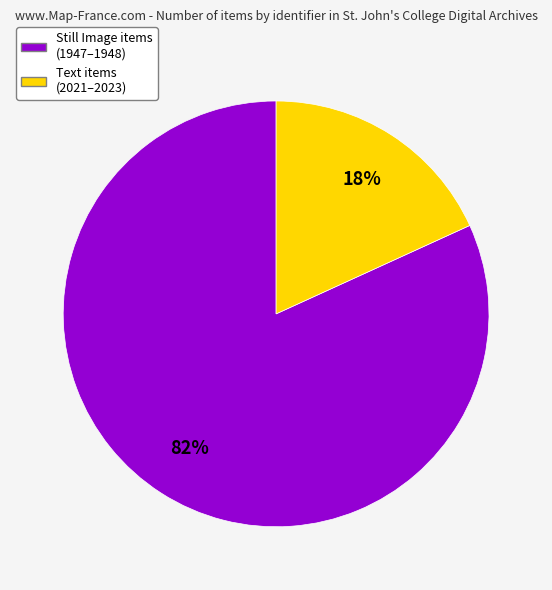

Do Still Image items (1947–1948) and Text items (2021–2023) together represent more than half of the pie?

Yes